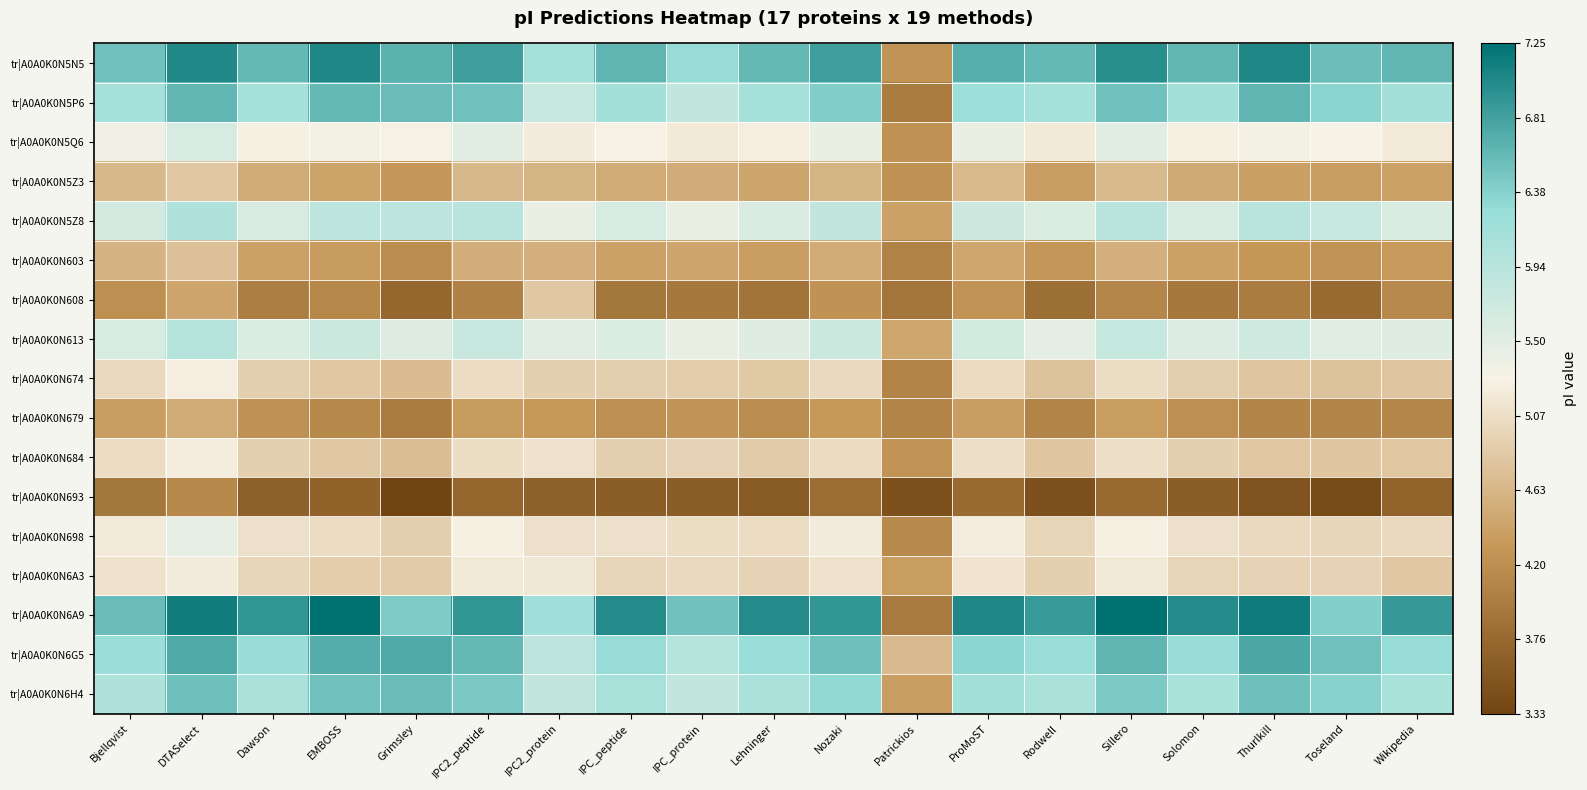

What is the smallest value displayed?

3.3